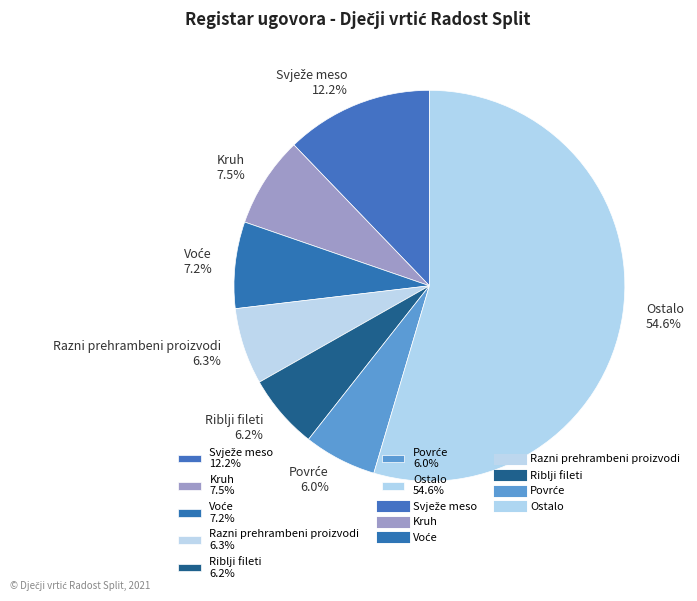

What portion of the pie excludes Ostalo 54.6%?

45.4%